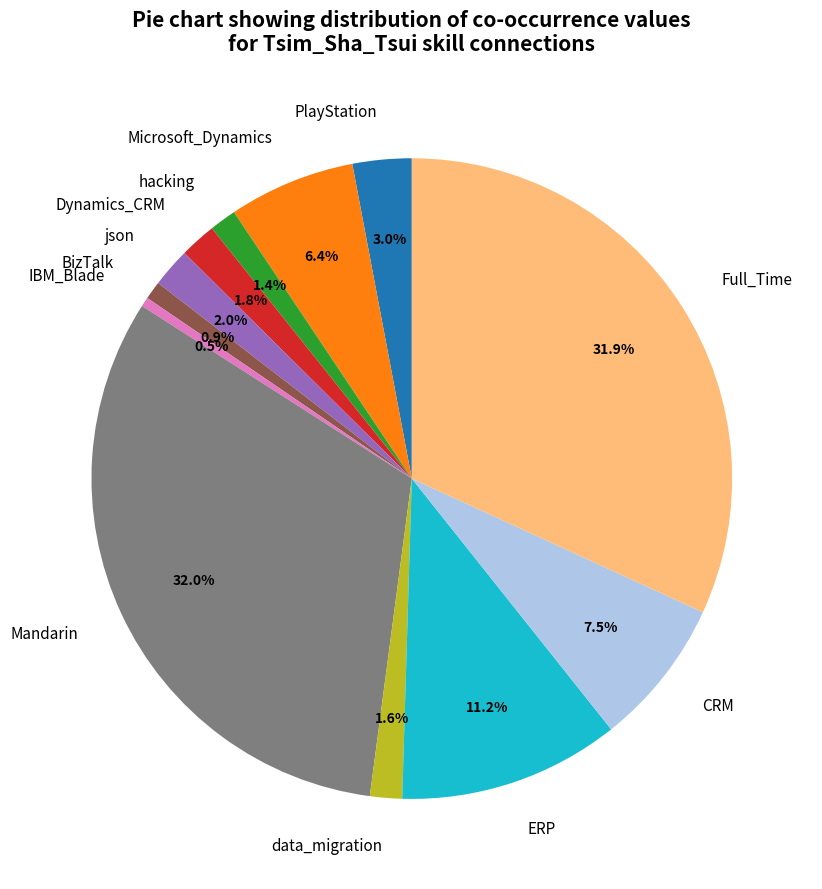

Approximately how many times larger is the value at hacking compared to PlayStation?

0.5